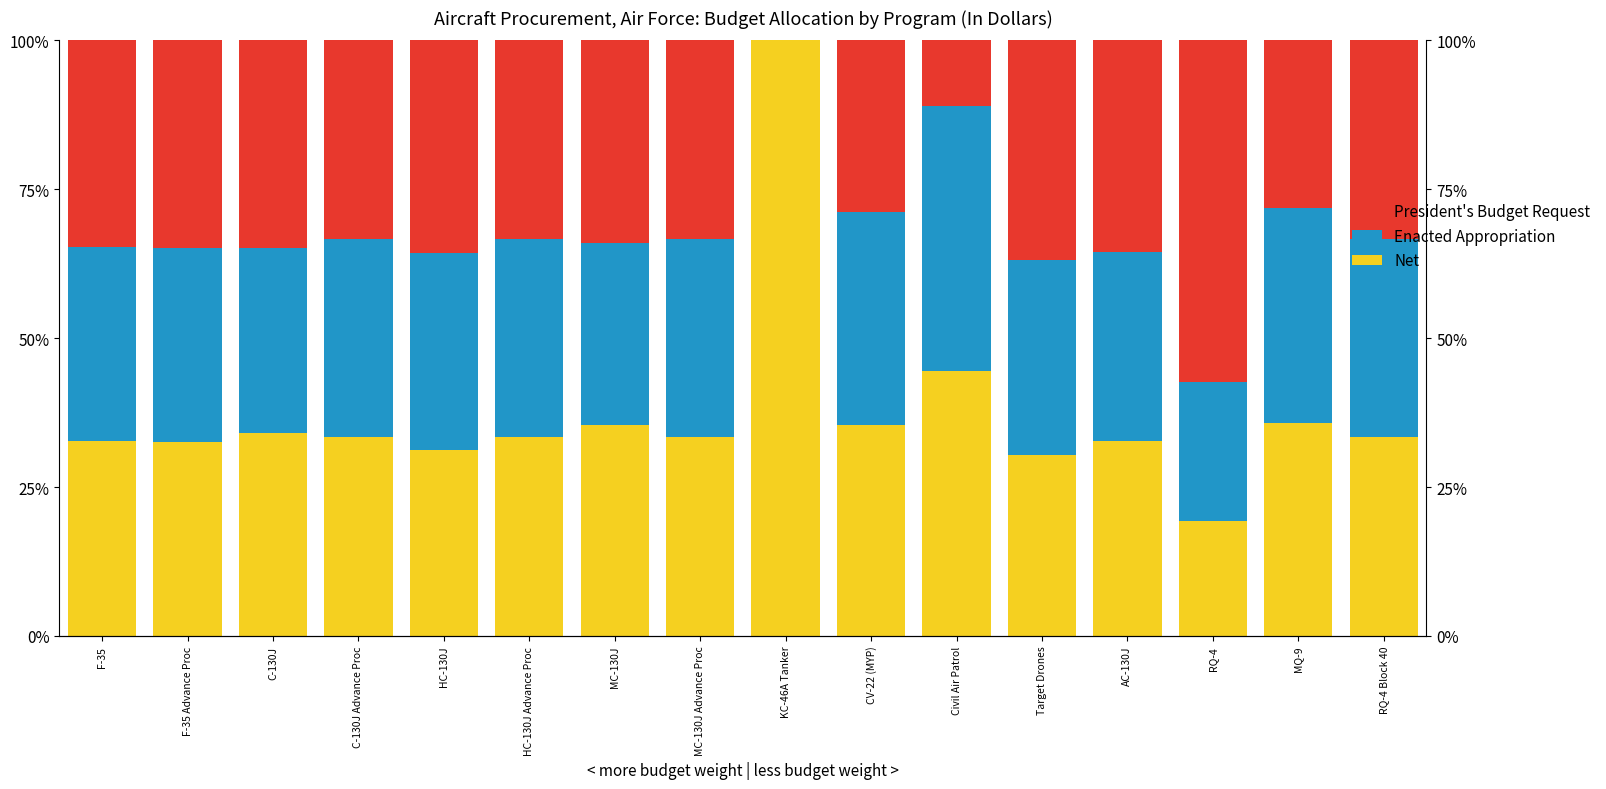

How many President's Budget Request values are between 0 and 1?

16